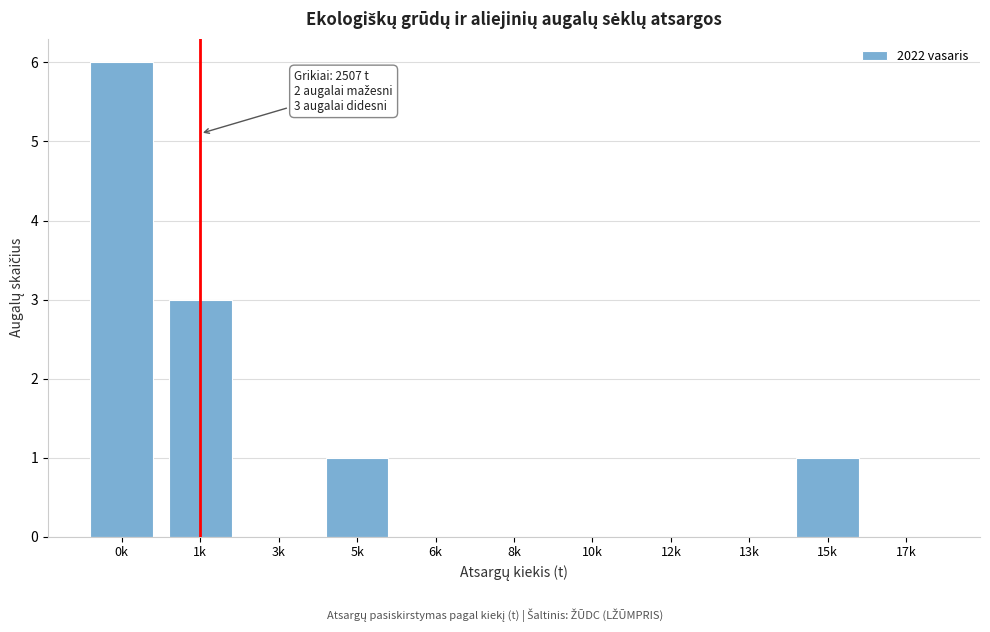

Reading right to left, list all the values displayed in this chart.

17k=0	15k=1	13k=0	12k=0	10k=0	8k=0	6k=0	5k=1	3k=0	1k=3	0k=6